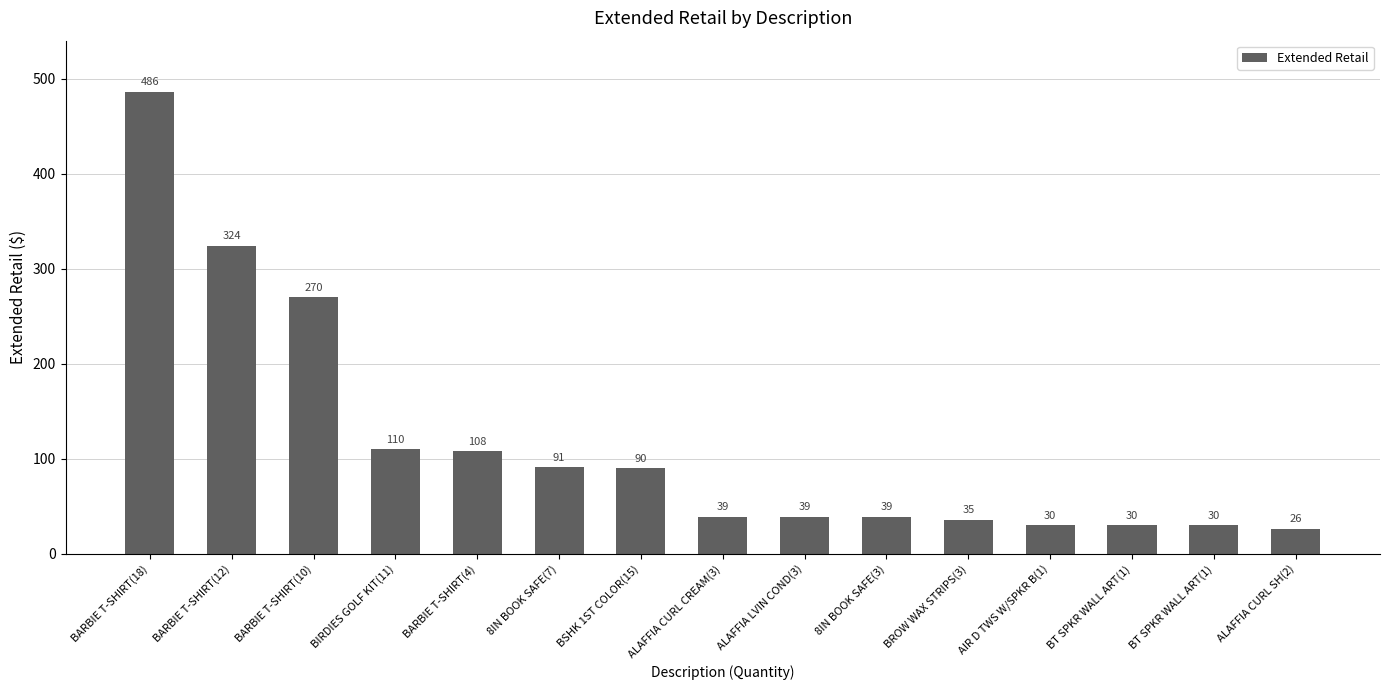

At which category does the chart reach its minimum across all series?

ALAFFIA CURL SH(2)